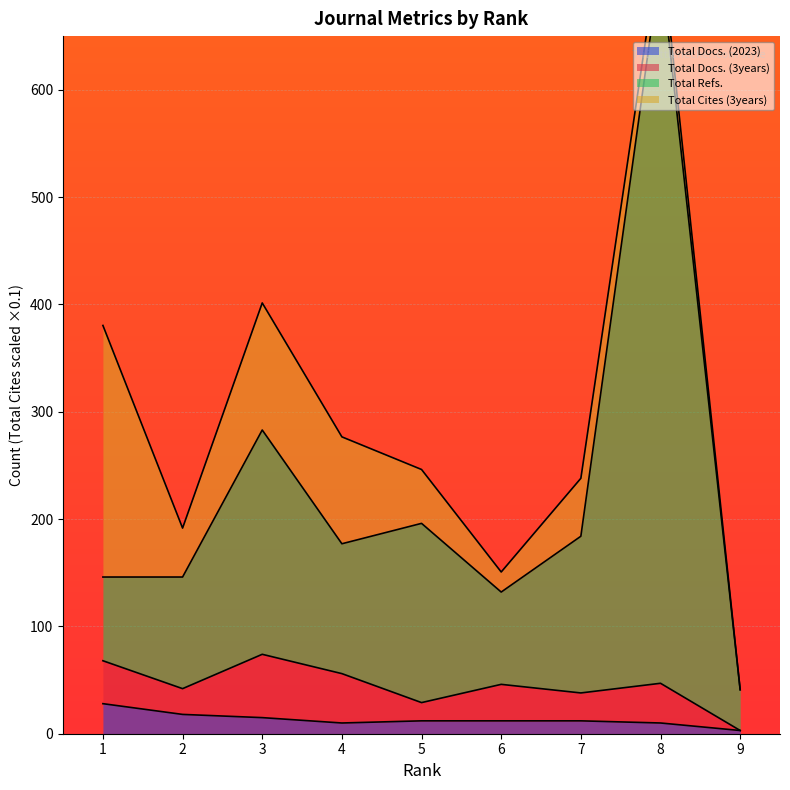

Where is Total Refs. nearest to the value 379?

3